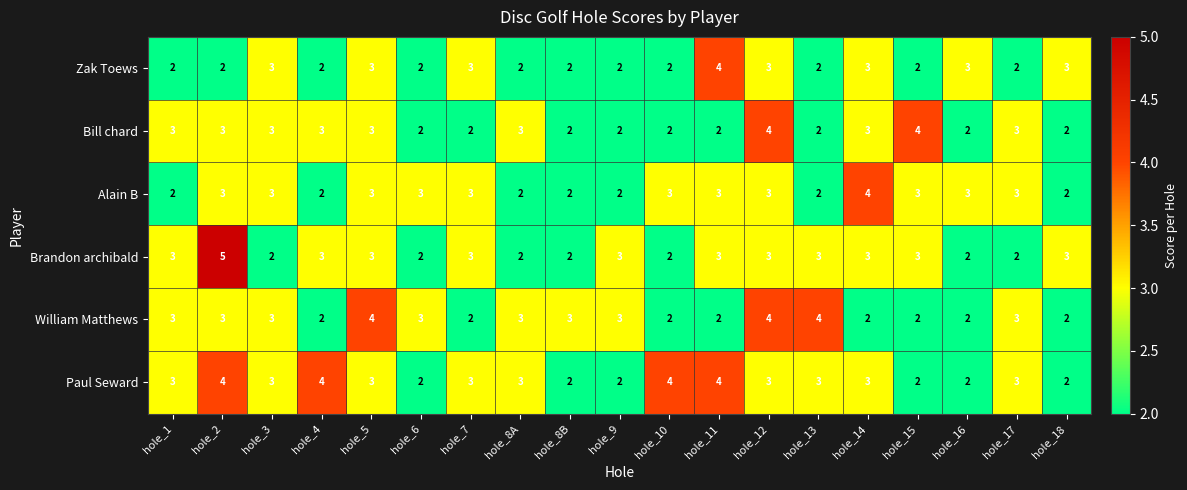

True or false: William Matthews has a value of 7 at hole_12.

False